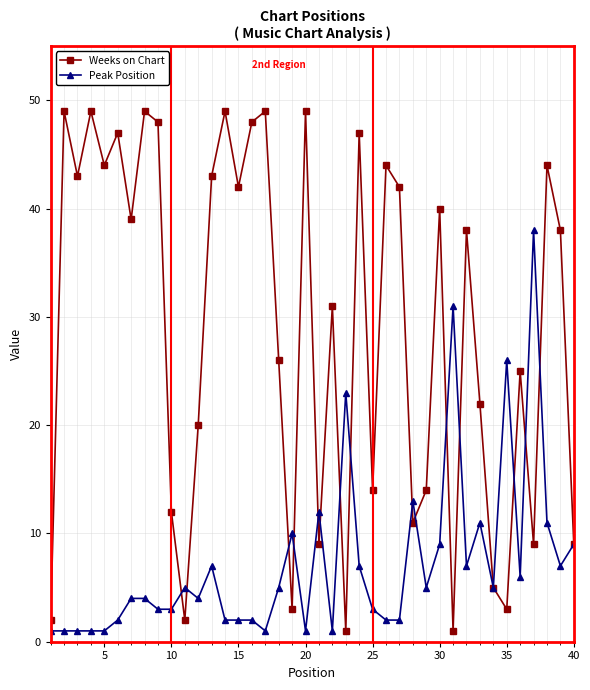

How many lines are shown in the chart?

2